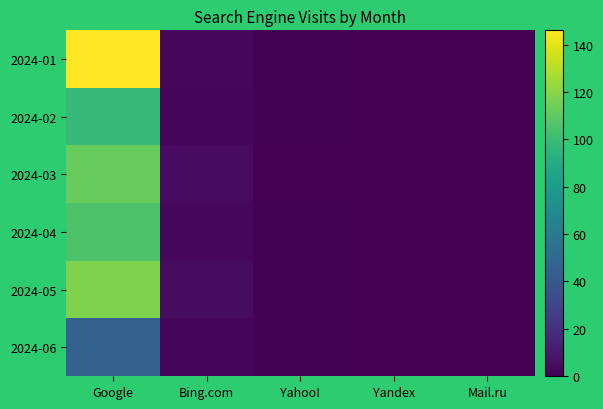

What is the total value across all series at Bing.com?

19